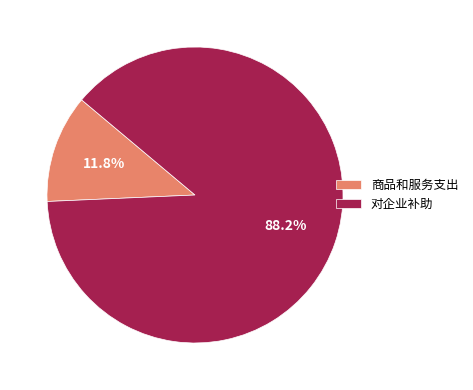

Is it true that 商品和服务支出 is 24% of the pie?

False